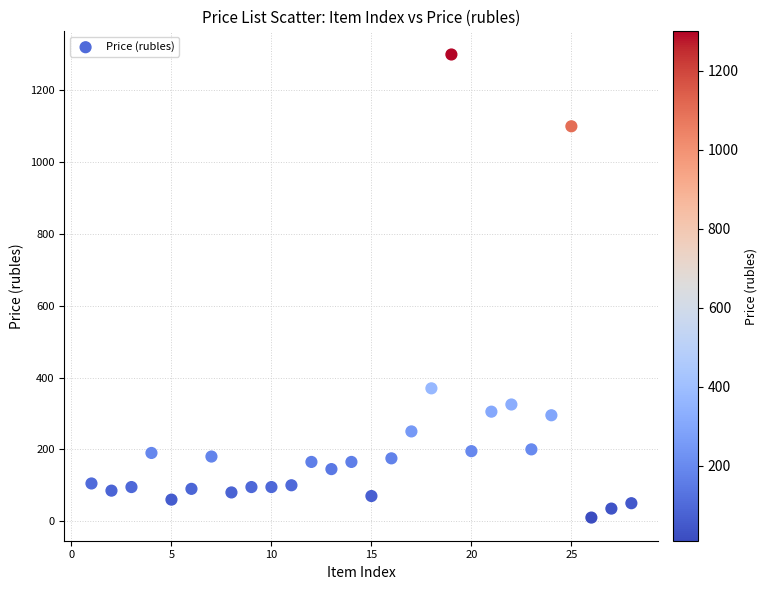

What is the range of Y values (max minus min)?

1290